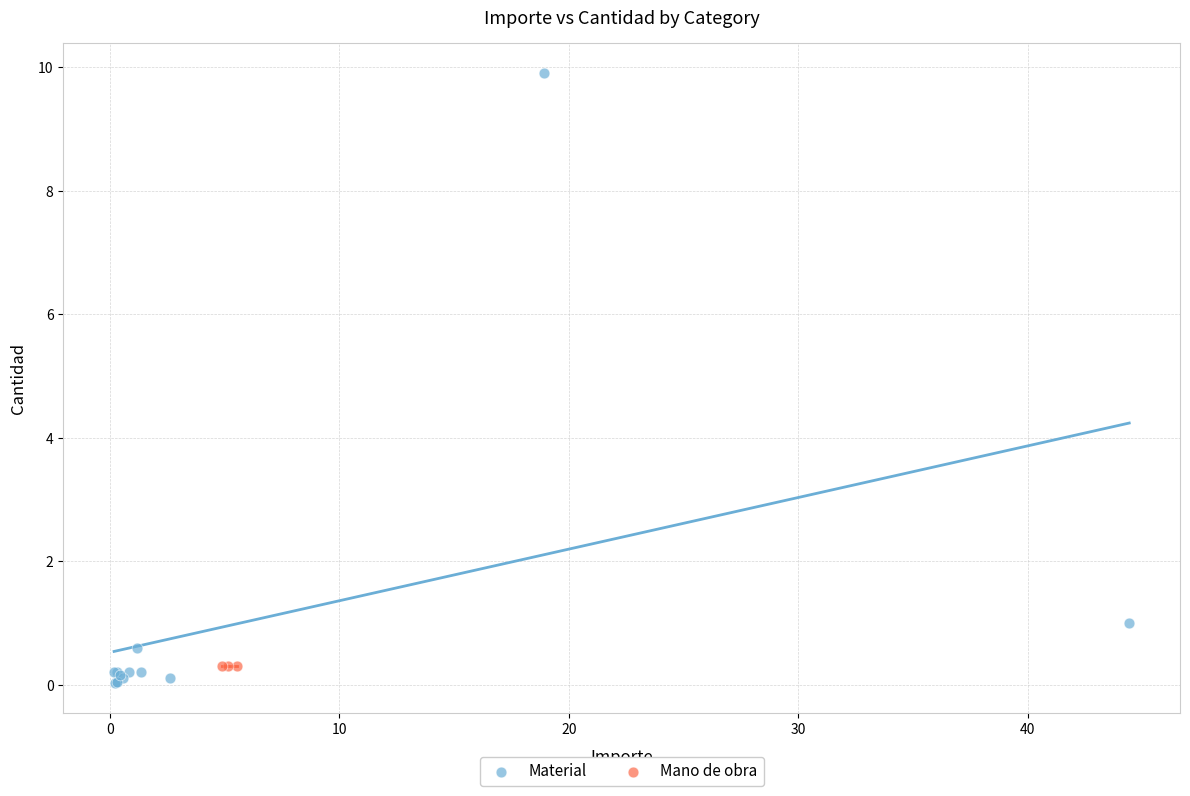

Which series contains the highest Y value?

Material